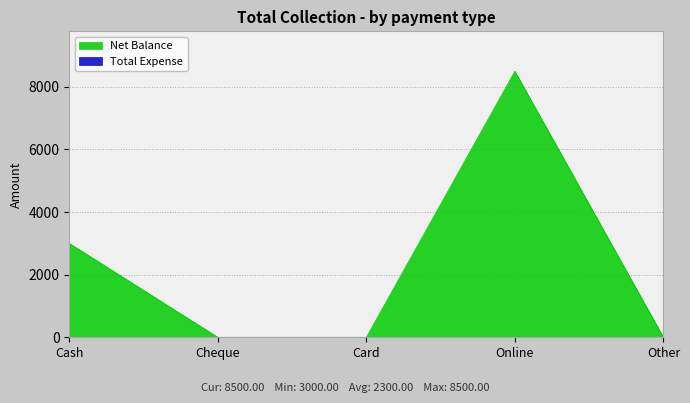

Rank the categories by value from lowest to highest.

Cheque, Card, Other, Cash, Online